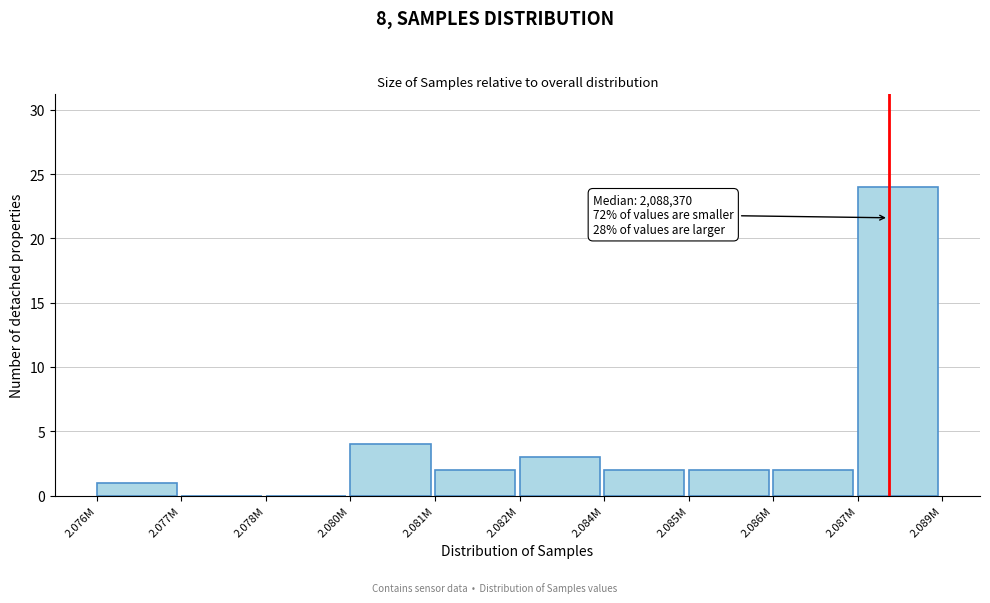

Reading right to left, extract all data points from this chart.

2.087M=24	2.086M=2	2.085M=2	2.084M=2	2.082M=3	2.081M=2	2.080M=4	2.078M=0	2.077M=0	2.076M=1